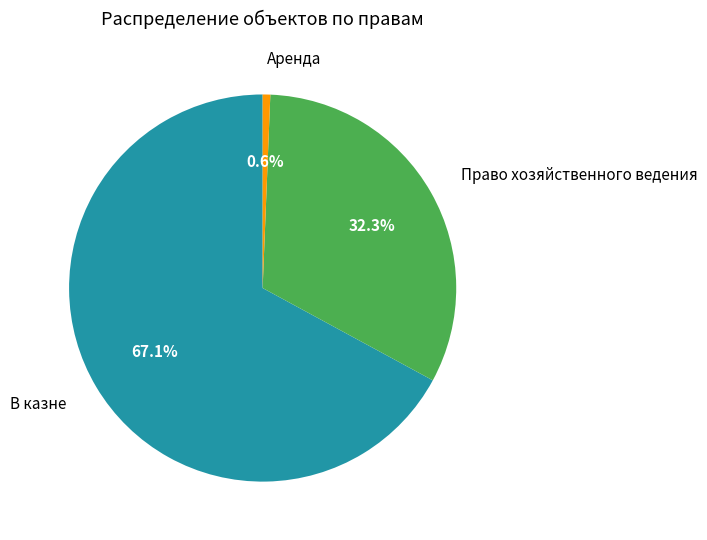

How many slices are in this pie chart?

3